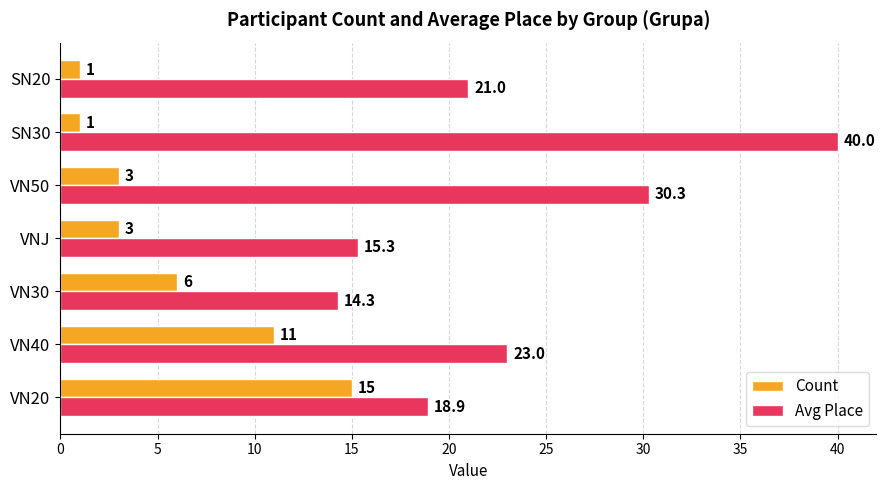

List the series in order of their overall mean, highest first.

Avg Place, Count